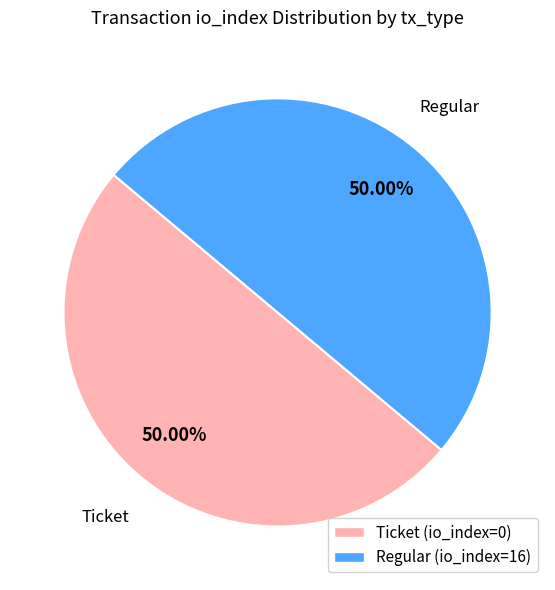

What is the ratio of the value at Regular (io_index=16) to the value at Ticket (io_index=0)?

1.0